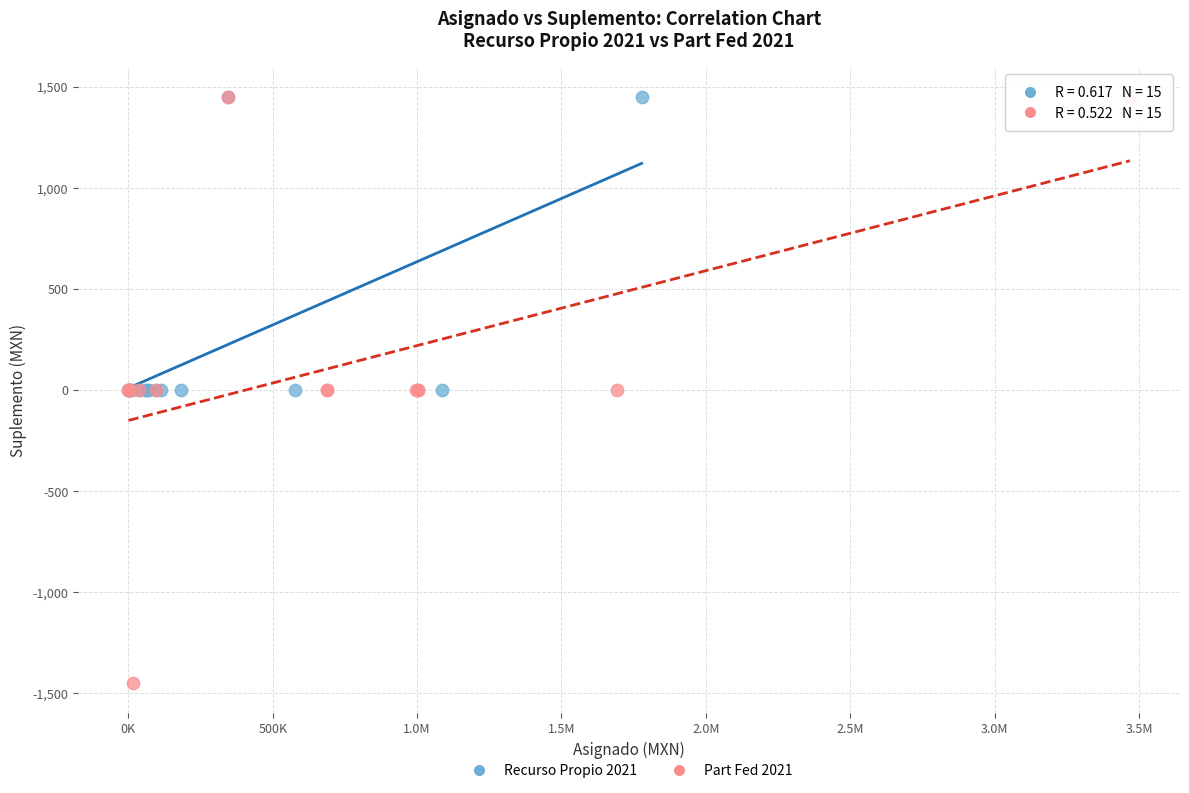

Which series reaches the minimum Y coordinate?

Part Fed 2021